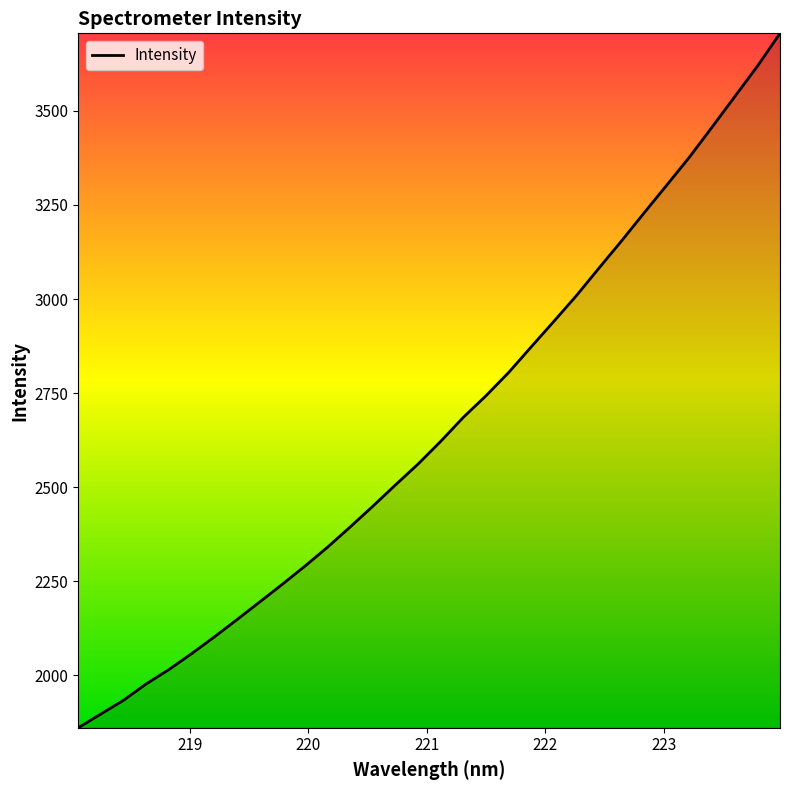

True or false: there are more than 0 points higher than both neighbors.

False